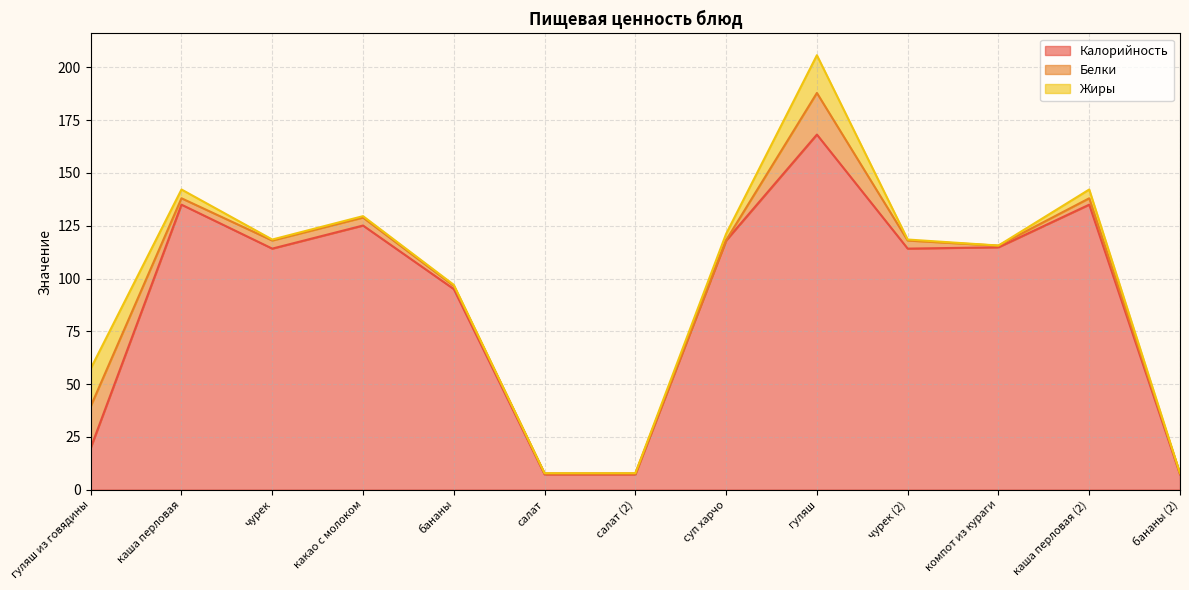

True or false: Белки has more than 0 interior local peaks.

True